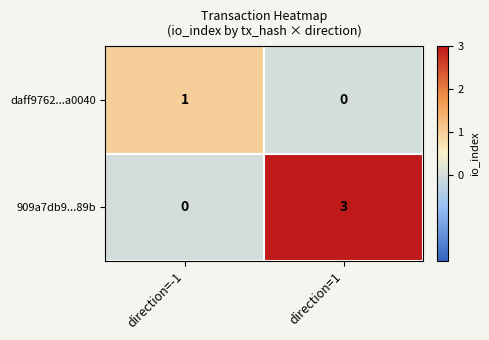

What is the difference between the 909a7db9...89b values at direction=1 and direction=-1?

3